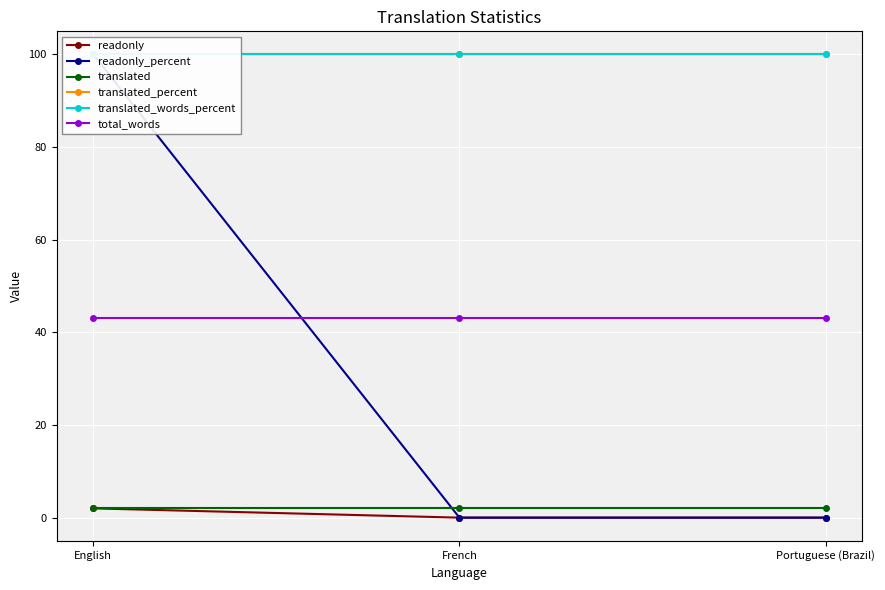

Reading left to right, transcribe all the data shown in this chart.

readonly: English=2	French=0	Portuguese (Brazil)=0
readonly_percent: English=100	French=0	Portuguese (Brazil)=0
translated: English=2	French=2	Portuguese (Brazil)=2
translated_percent: English=100	French=100	Portuguese (Brazil)=100
translated_words_percent: English=100	French=100	Portuguese (Brazil)=100
total_words: English=43	French=43	Portuguese (Brazil)=43